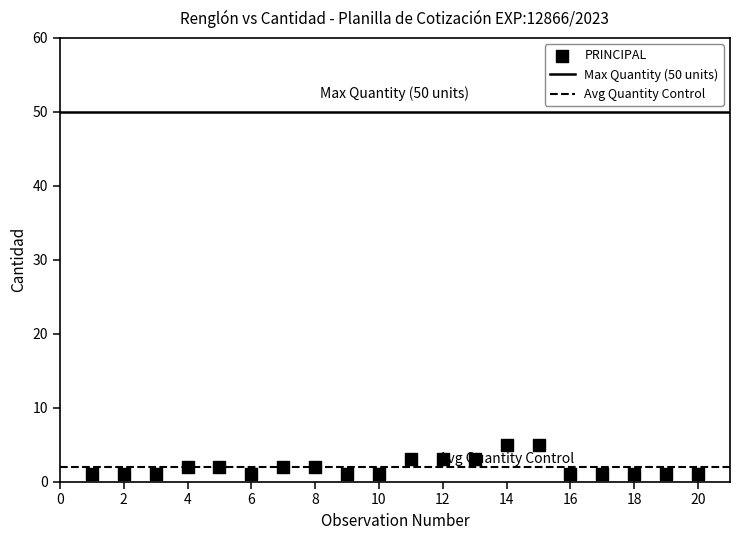

What is the range of X values (max minus min)?

19